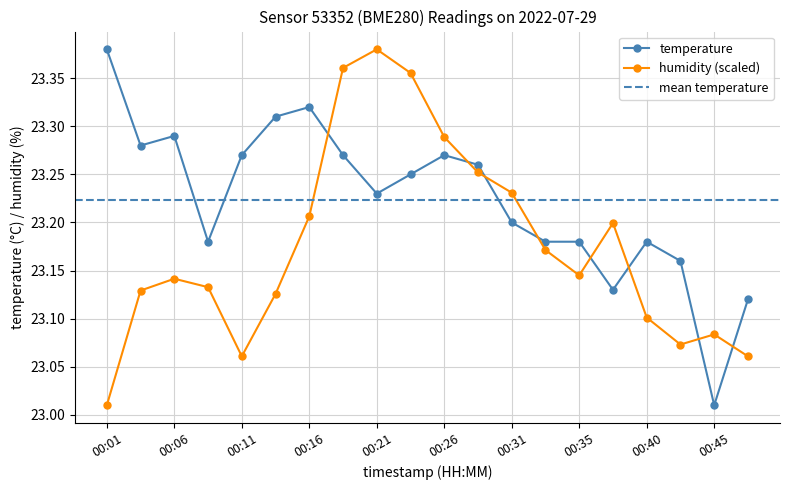

Rank the series by their maximum value, from highest to lowest.

temperature, humidity